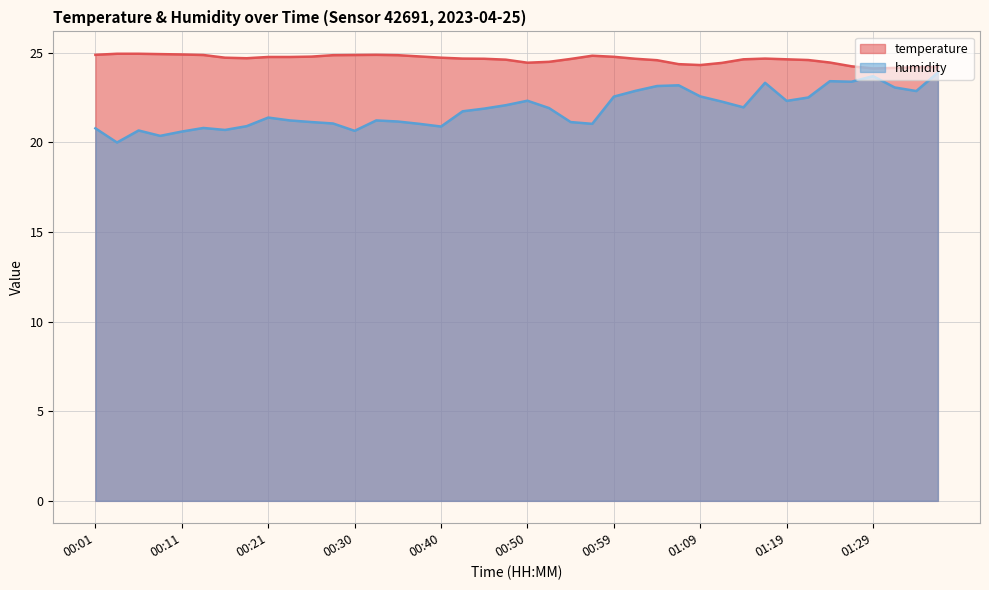

At how many categories does at least one series exceed 20?

40